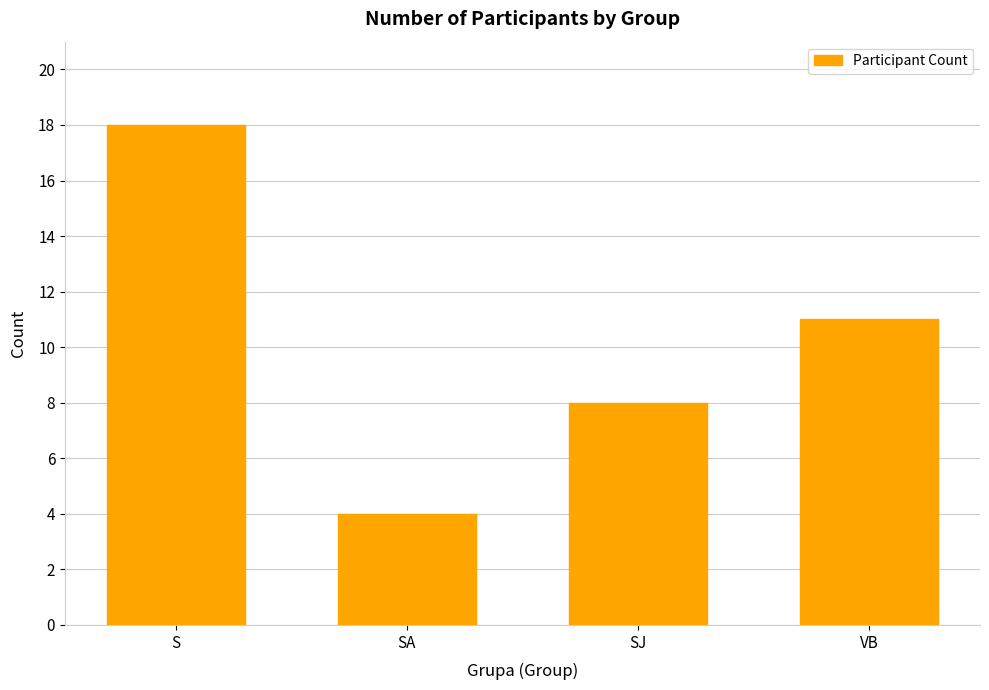

Rank the categories by value from lowest to highest.

SA, SJ, VB, S